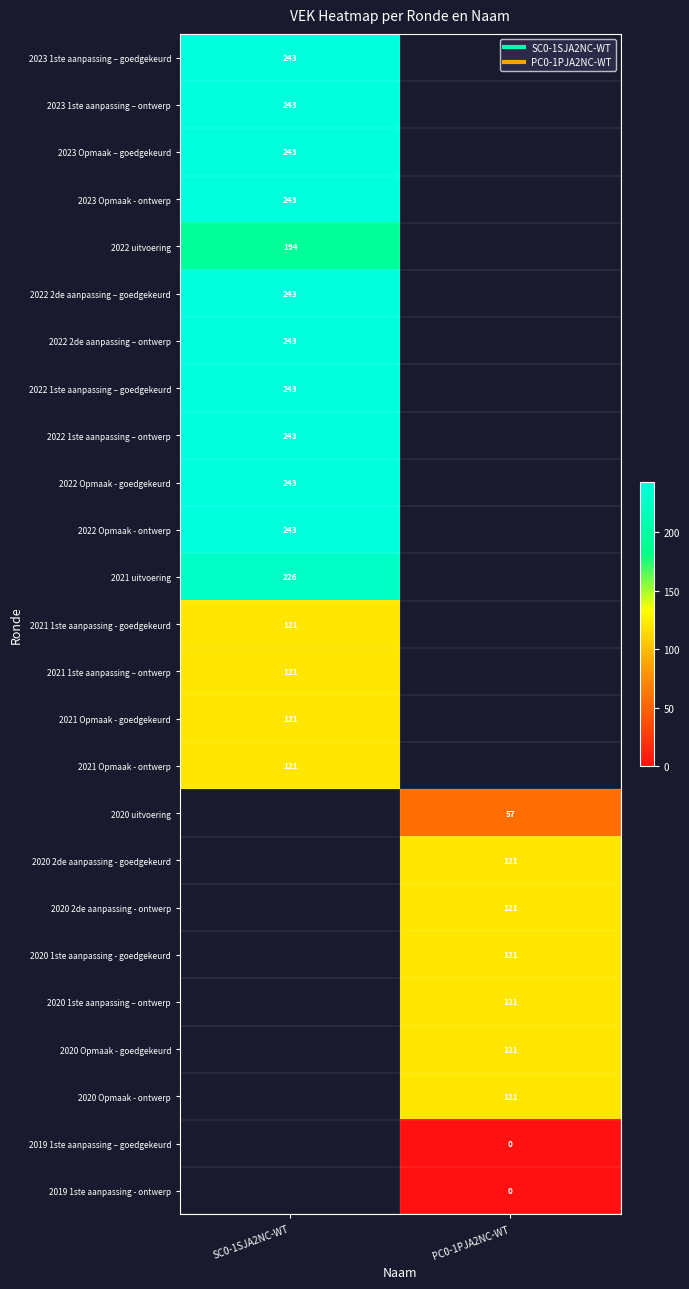

How many positive values does the 2021 Opmaak - ontwerp series have?

1